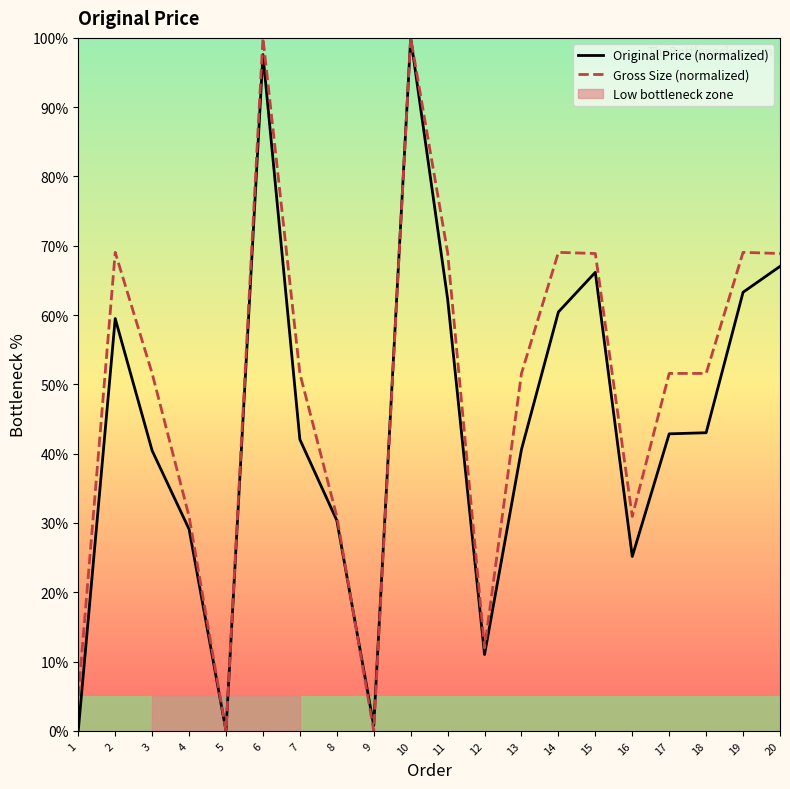

Reading left to right, transcribe all the data shown in this chart.

Original Price (normalized): 0.0	59.5	40.4	29.1	0.0	97.6	42.1	30.4	0.8	100.0	62.3	11.0	40.6	60.5	66.2	25.2	42.9	43.0	63.3	67.0
Gross Size (normalized): 5.0	69.1	51.6	30.9	0.0	100.0	51.6	30.9	0.0	100.0	69.1	12.0	51.6	69.1	68.9	30.9	51.6	51.6	69.1	68.9